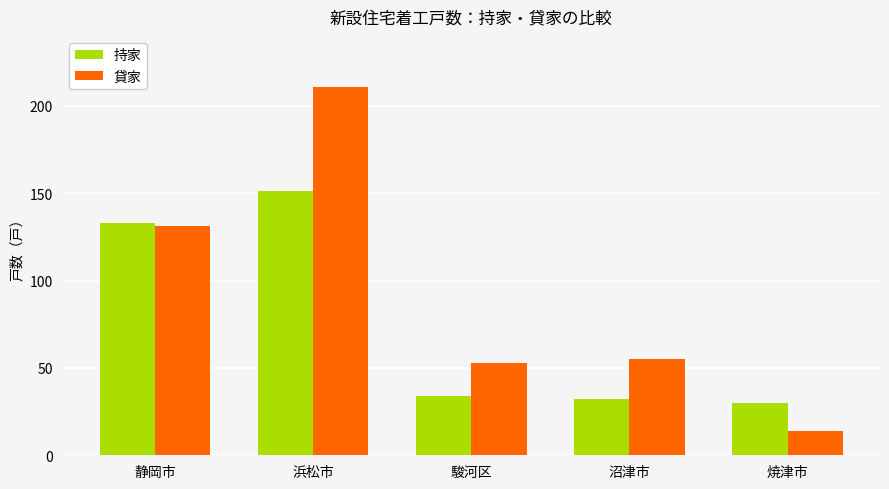

Reading left to right, transcribe all the data shown in this chart.

持家: 133	151	34	32	30
貸家: 131	211	53	55	14